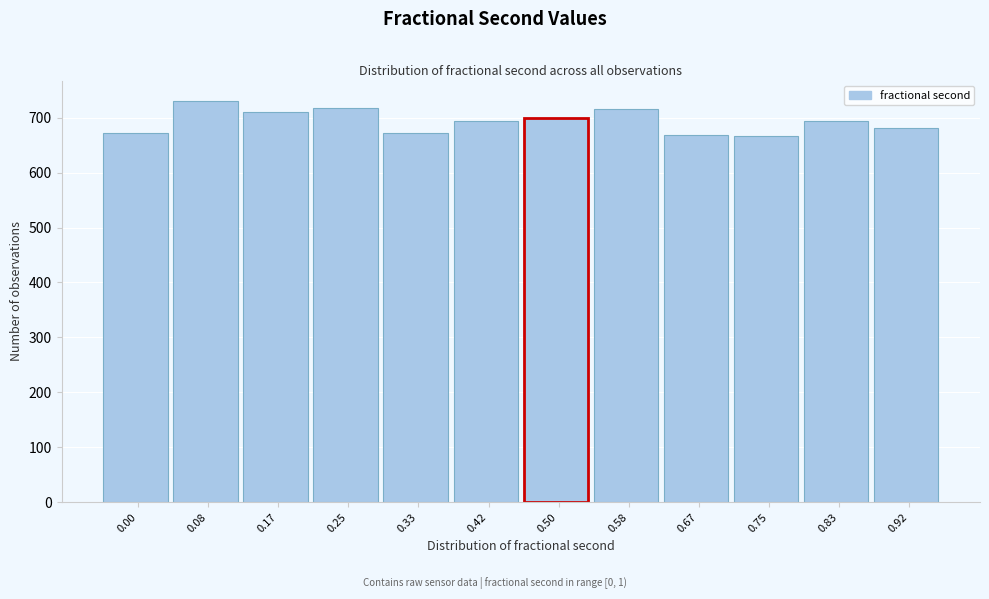

What is the ratio of the value at 0.92 to the value at 0.83?

1.0